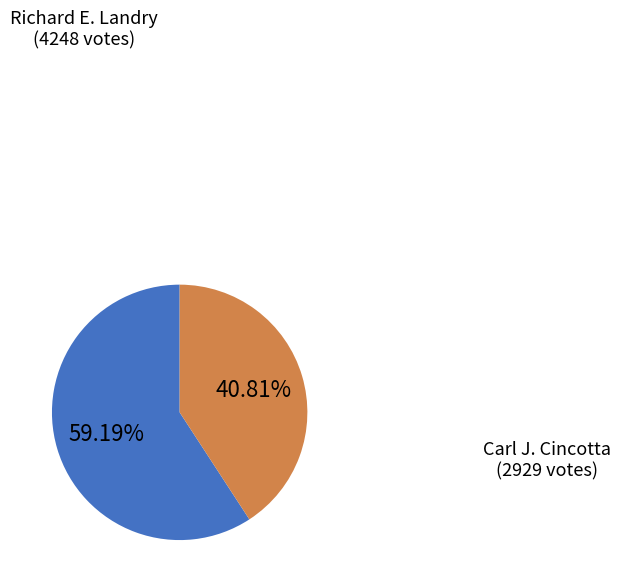

Is there any slice that represents more than half of the pie?

Yes